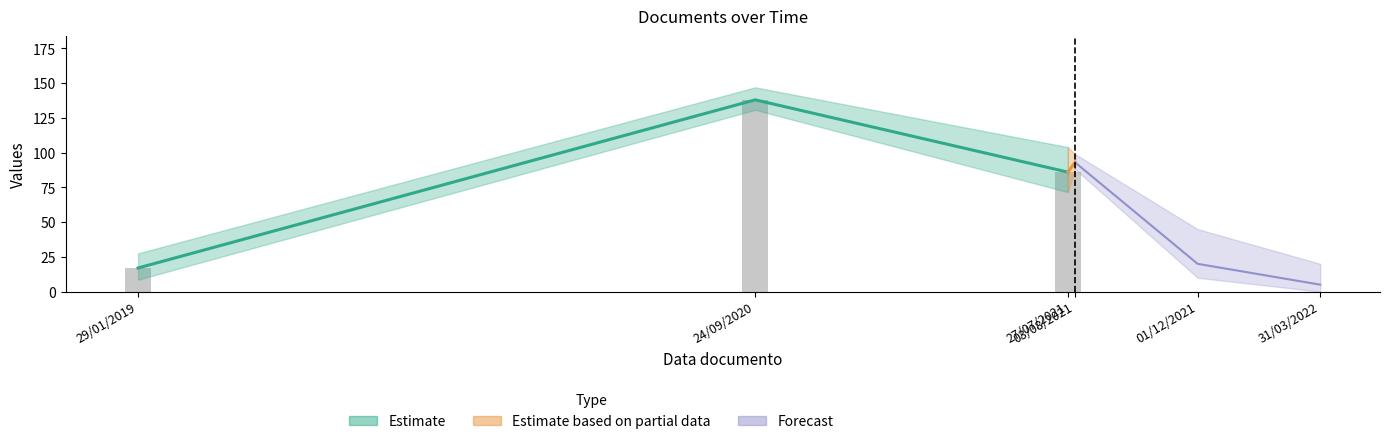

What is the difference between the Numero values at 24/09/2020 and 27/07/2021?

52